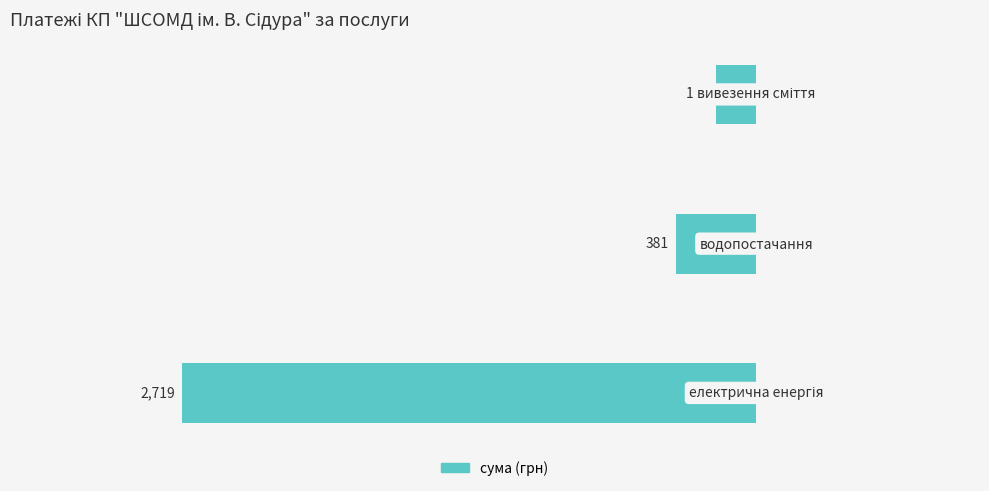

How many bars are there in total?

3